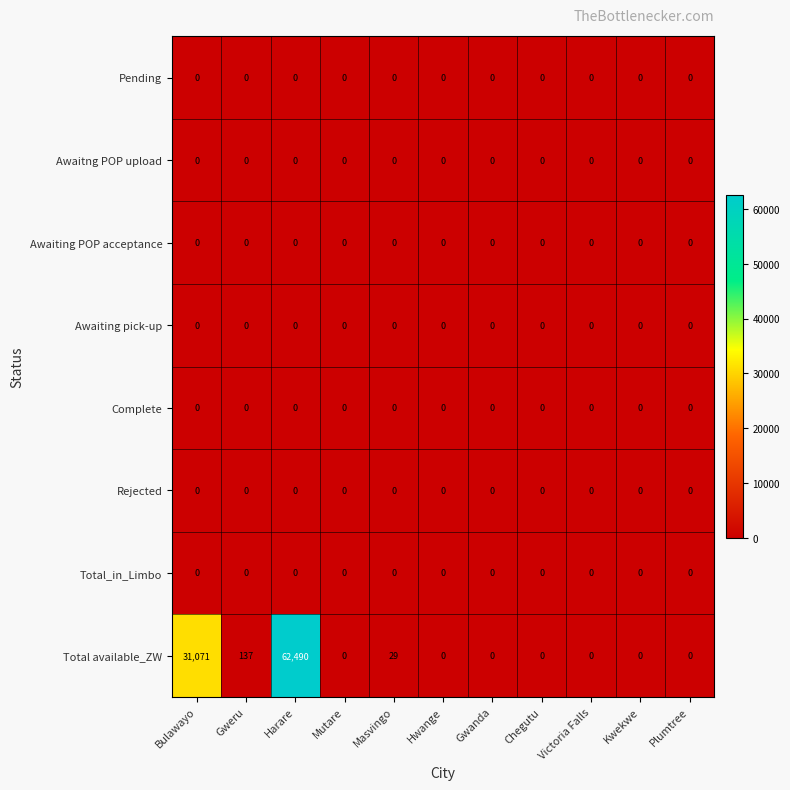

Which series has the widest spread of values?

Total available_ZW